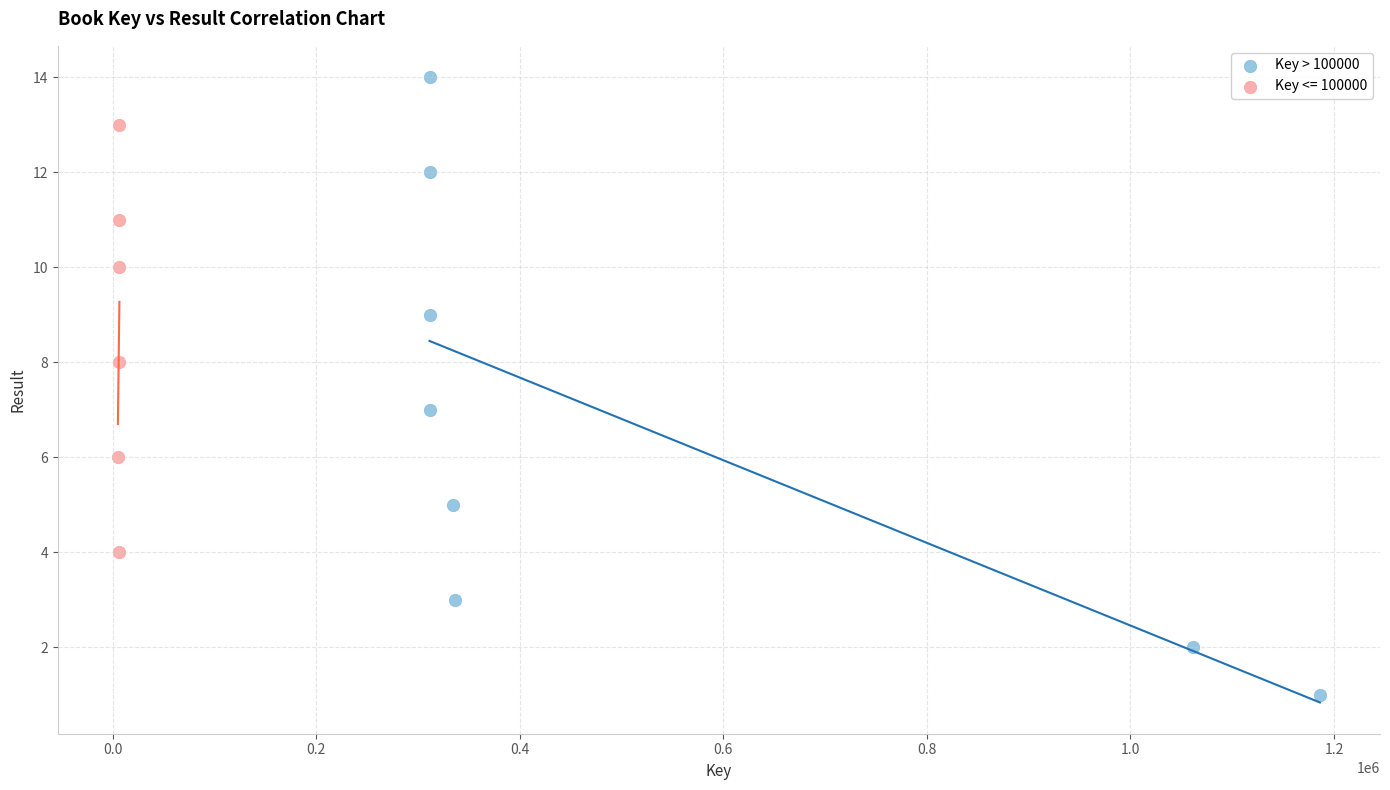

Which series reaches the maximum Y coordinate?

Key > 100000